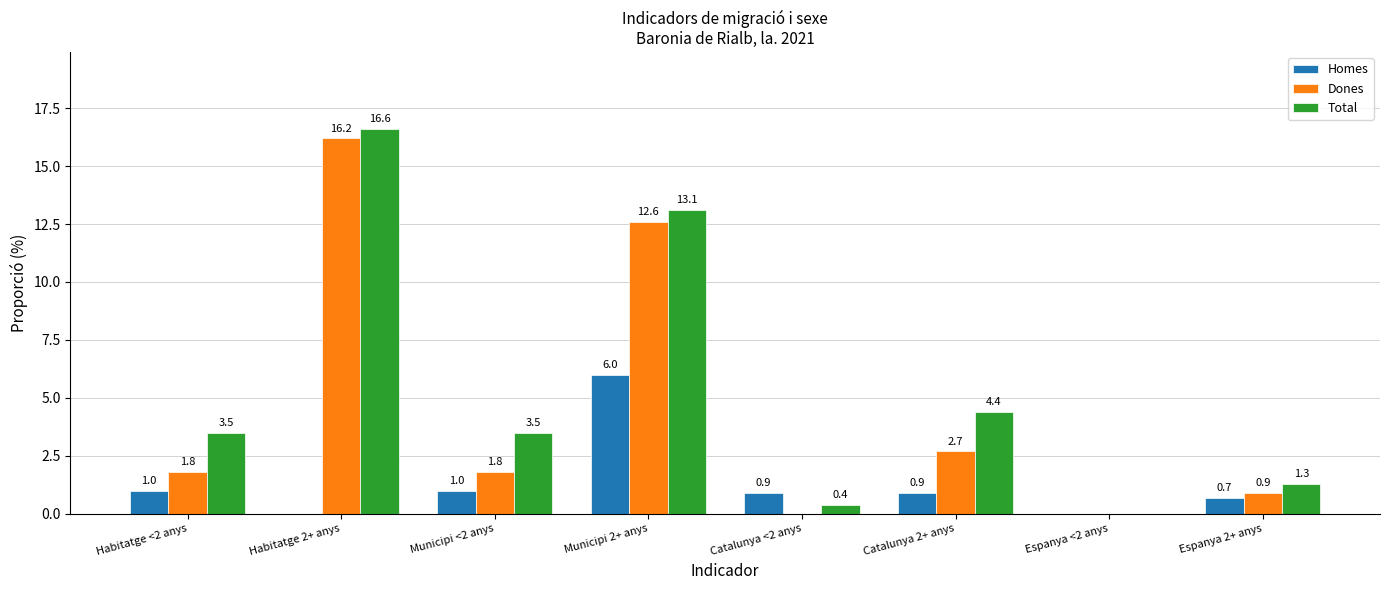

Reading right to left, what are all the values shown in this chart?

Homes: 0.7	0.0	0.9	0.9	6.0	1.0	0.0	1.0
Dones: 0.9	0.0	2.7	0.0	12.6	1.8	16.2	1.8
Total: 1.3	0.0	4.4	0.4	13.1	3.5	16.6	3.5